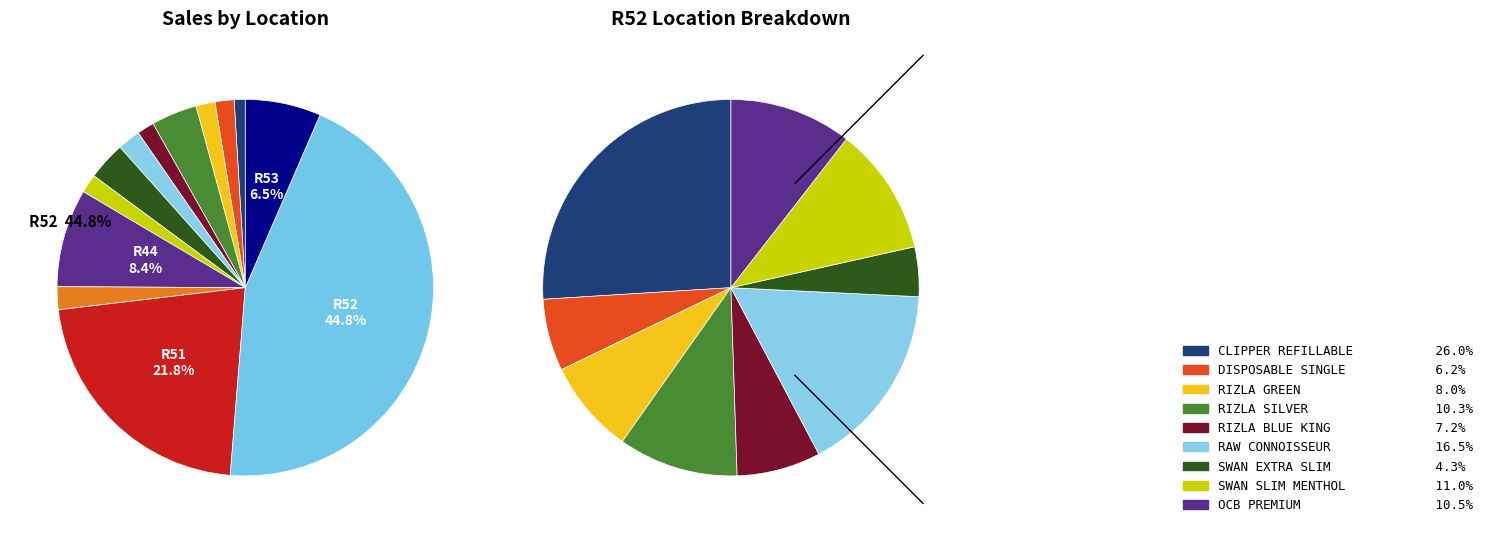

Which category has the smallest portion of the pie?

R18